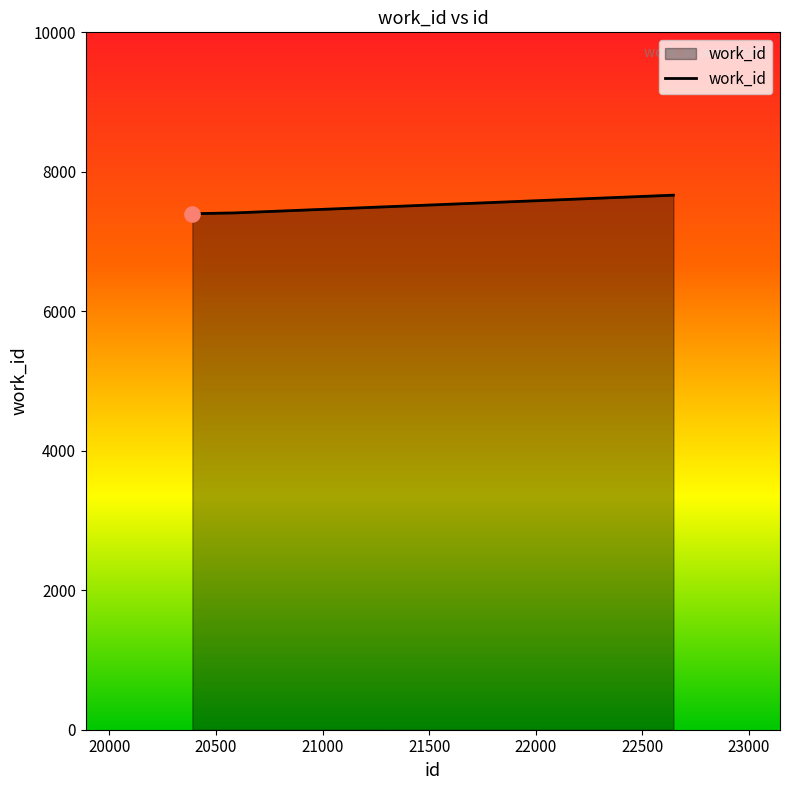

What is the difference between the maximum and minimum values?

266